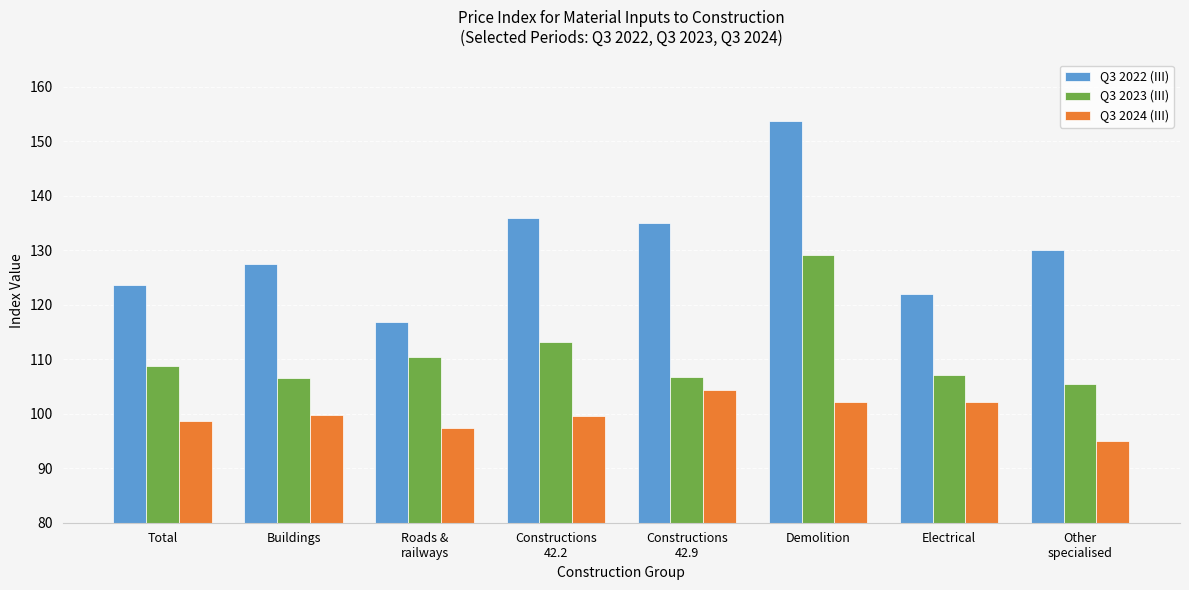

What is the value of the Q3 2022 (III) bar at the 4th from the left?

135.9